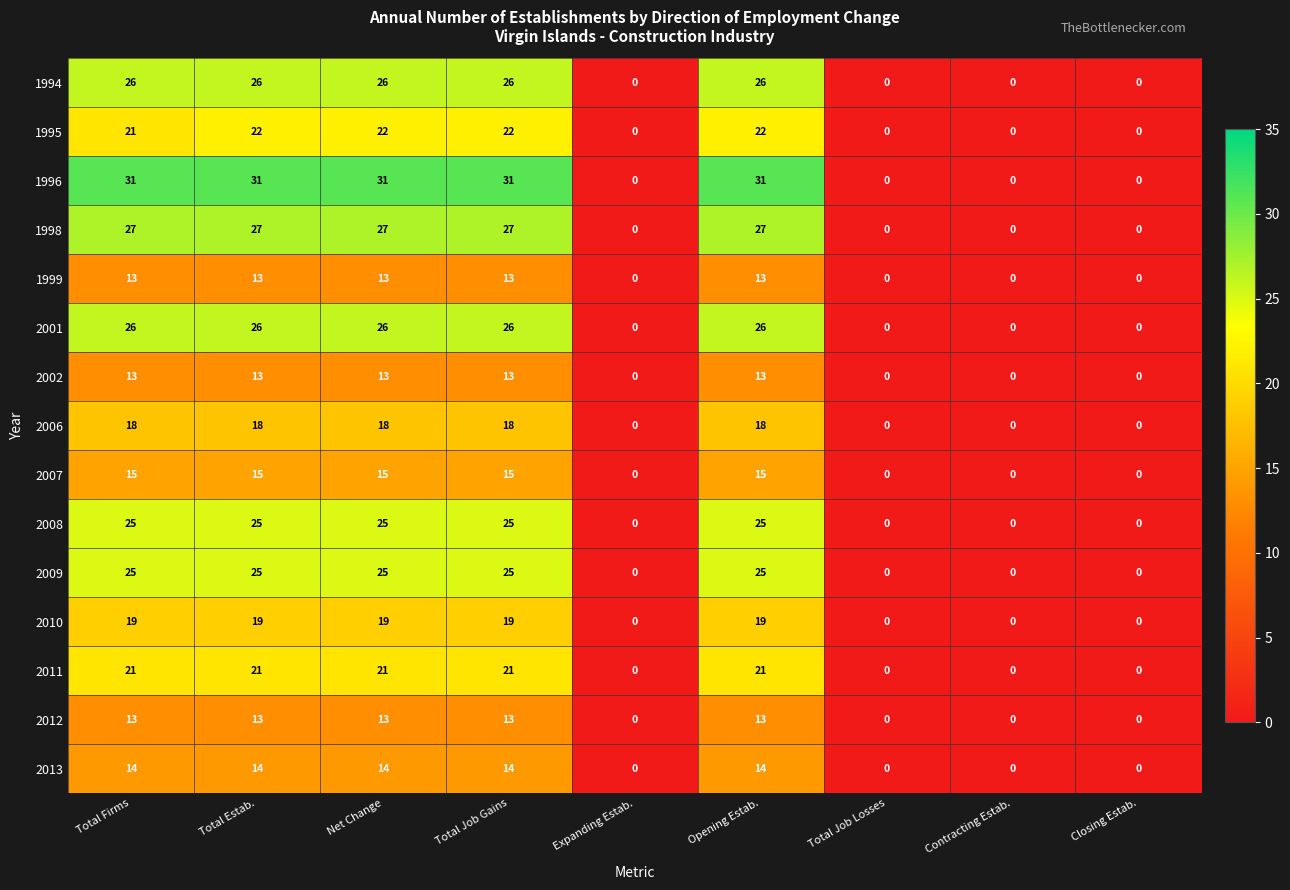

True or false: 1999 has a value of 0 at Expanding Estab..

True